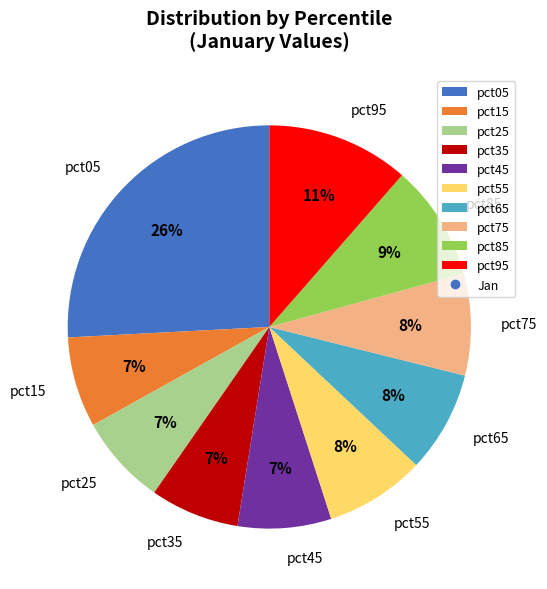

Count the number of slices in the pie.

10